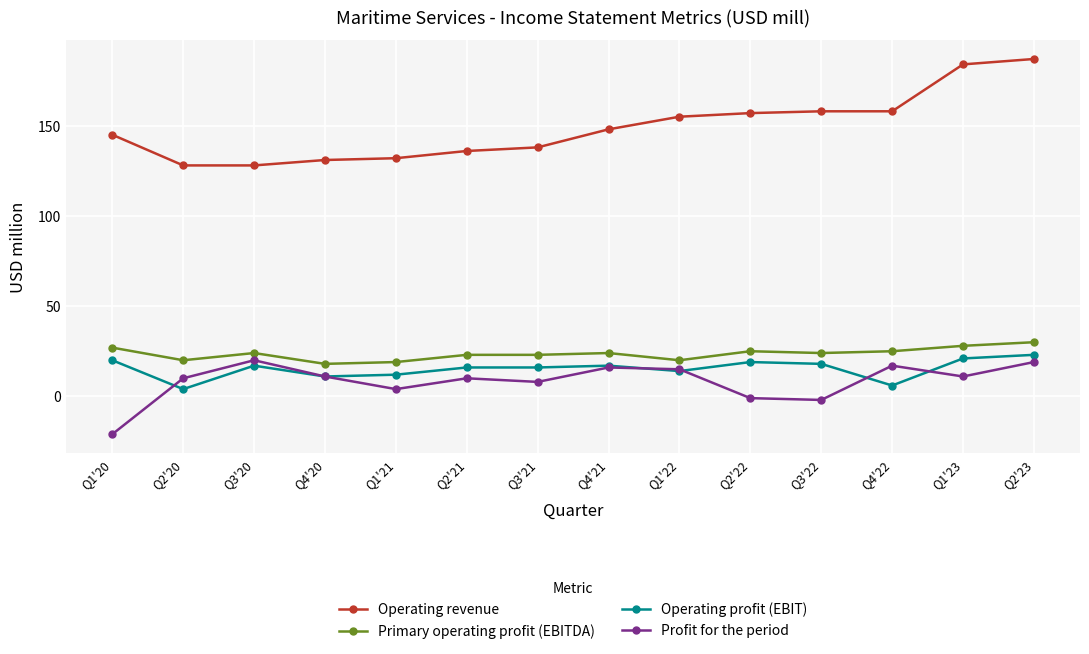

What is the label of the 10th point from the left?

Q2'22